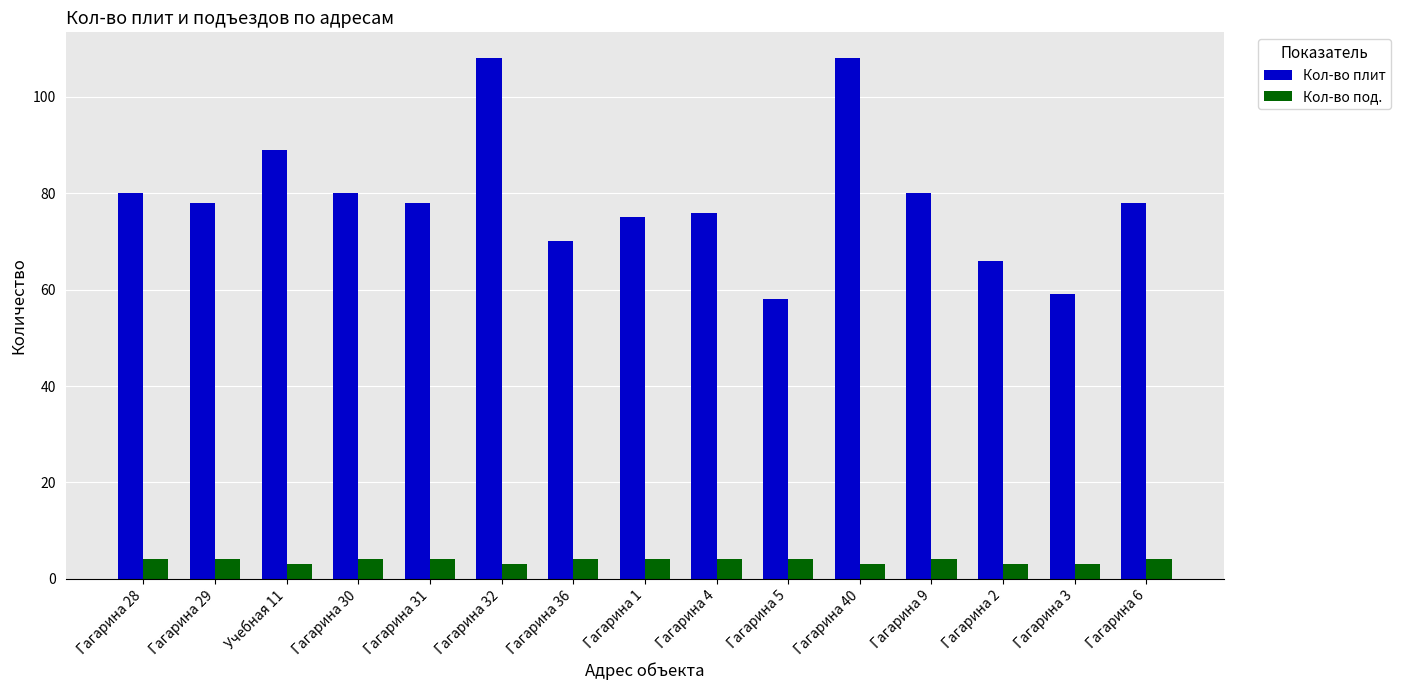

What is the label of the 10th bar from the left?

Гагарина 5